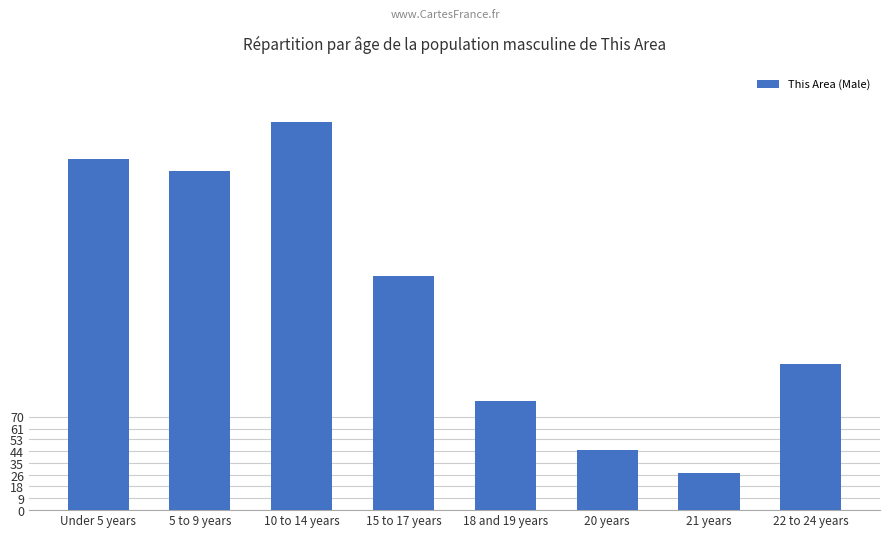

What is the change in value from 10 to 14 years to 18 and 19 years?

-208